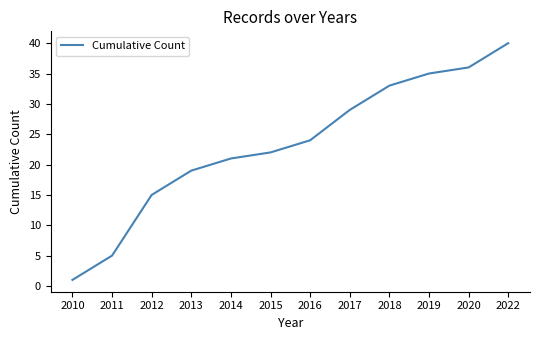

At which category does the chart reach its peak across all series?

2022